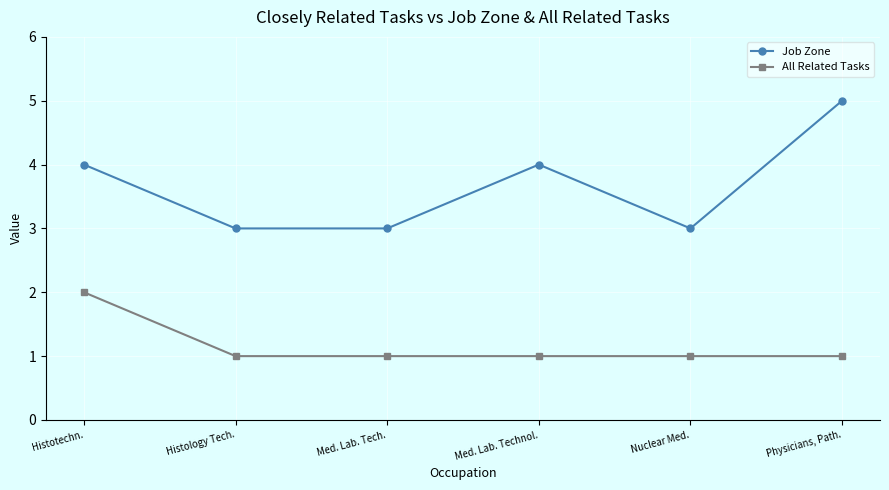

What is the label of the 5th point from the left?

Nuclear Med.